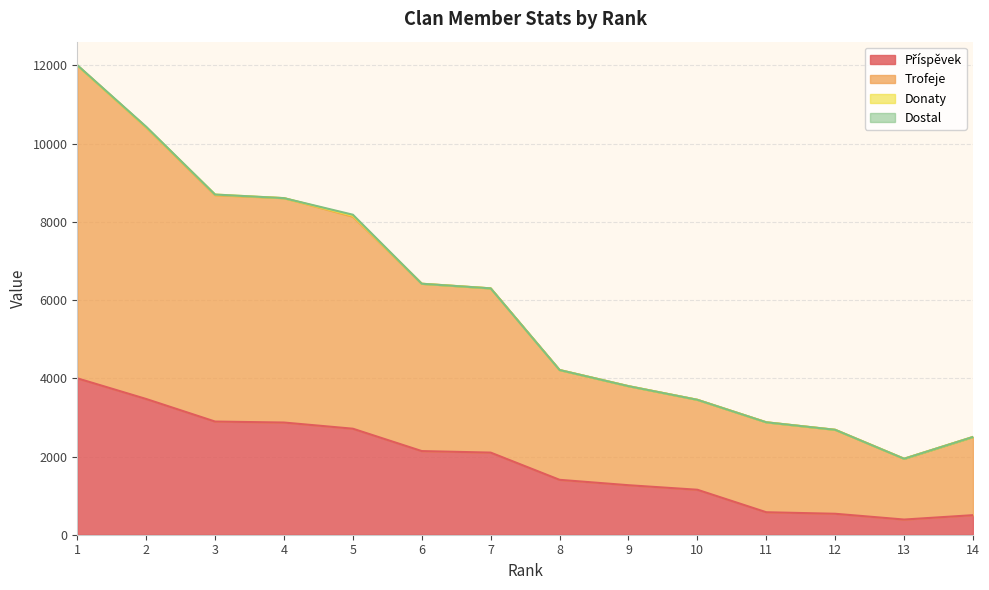

The value of Trofeje at 10 is 1169. True or false?

False